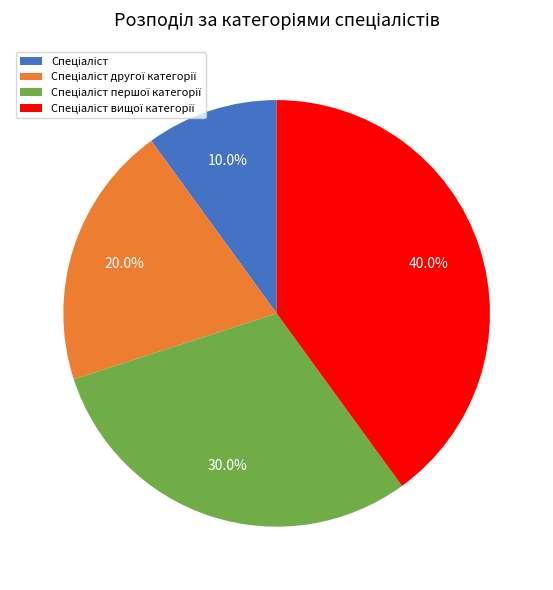

Is there any slice that represents more than half of the pie?

No